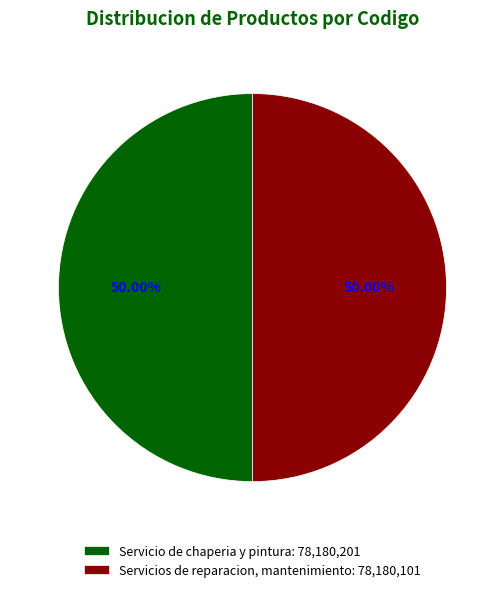

To the nearest percent, what is the combined percentage of Servicios de reparacion, mantenimiento and Servicio de chaperia y pintura?

100%